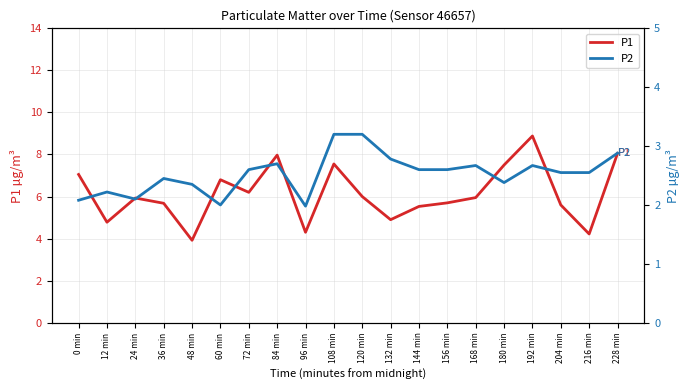

At how many categories does at least one series exceed 5?

15